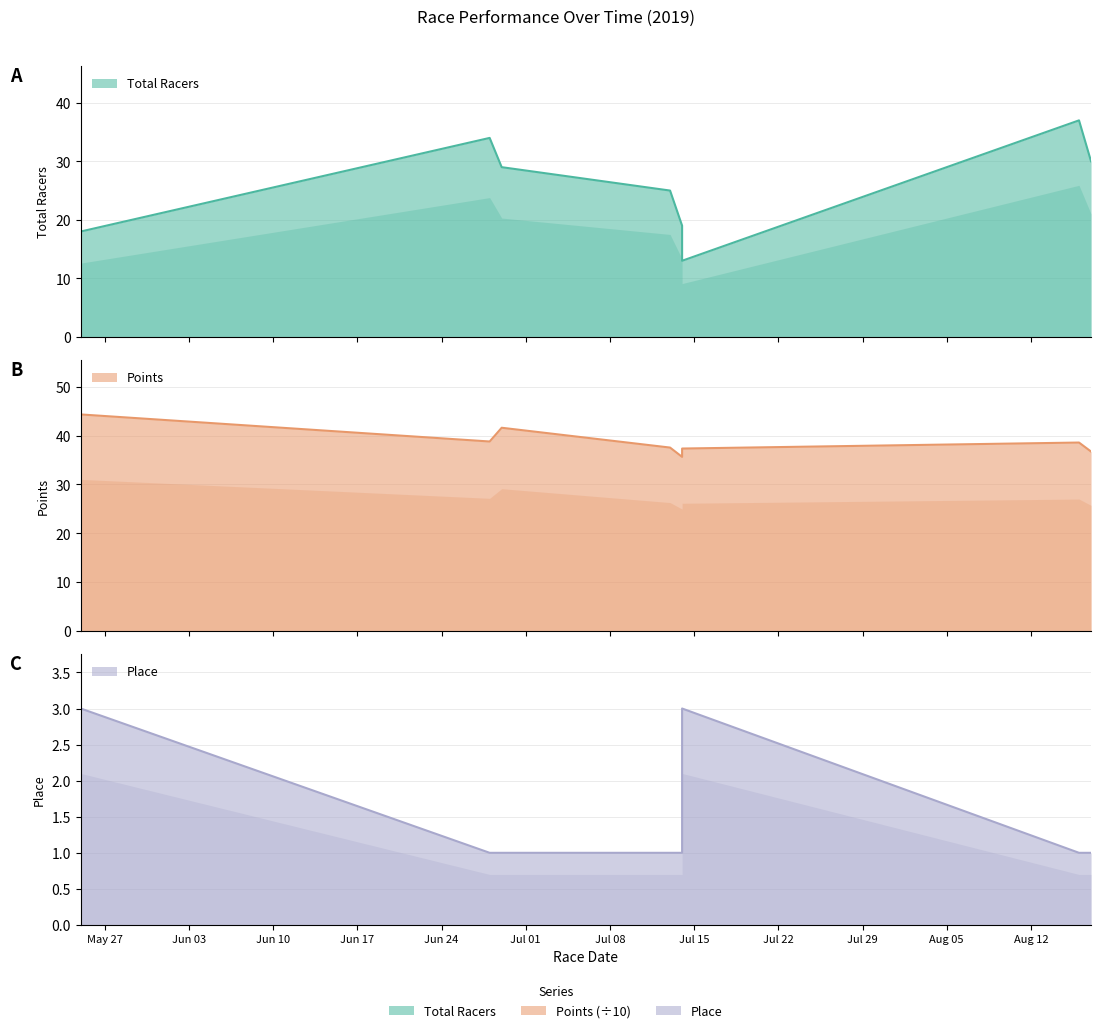

Between 2019-07-14 and 2019-08-16, which series saw the biggest shift?

Total Racers